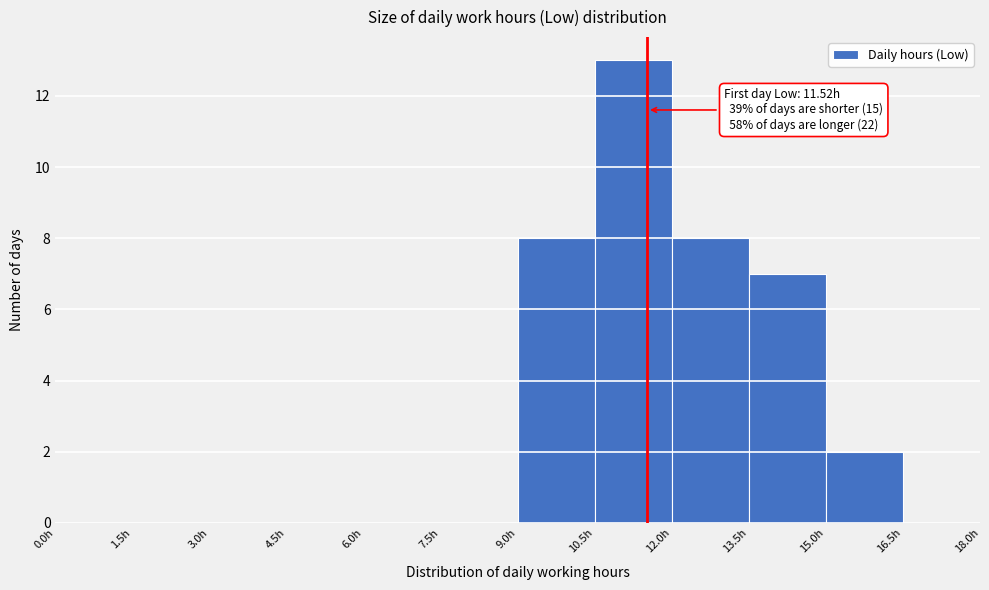

Over which range of the x-axis is the bar tallest?

10.5 to 12.0